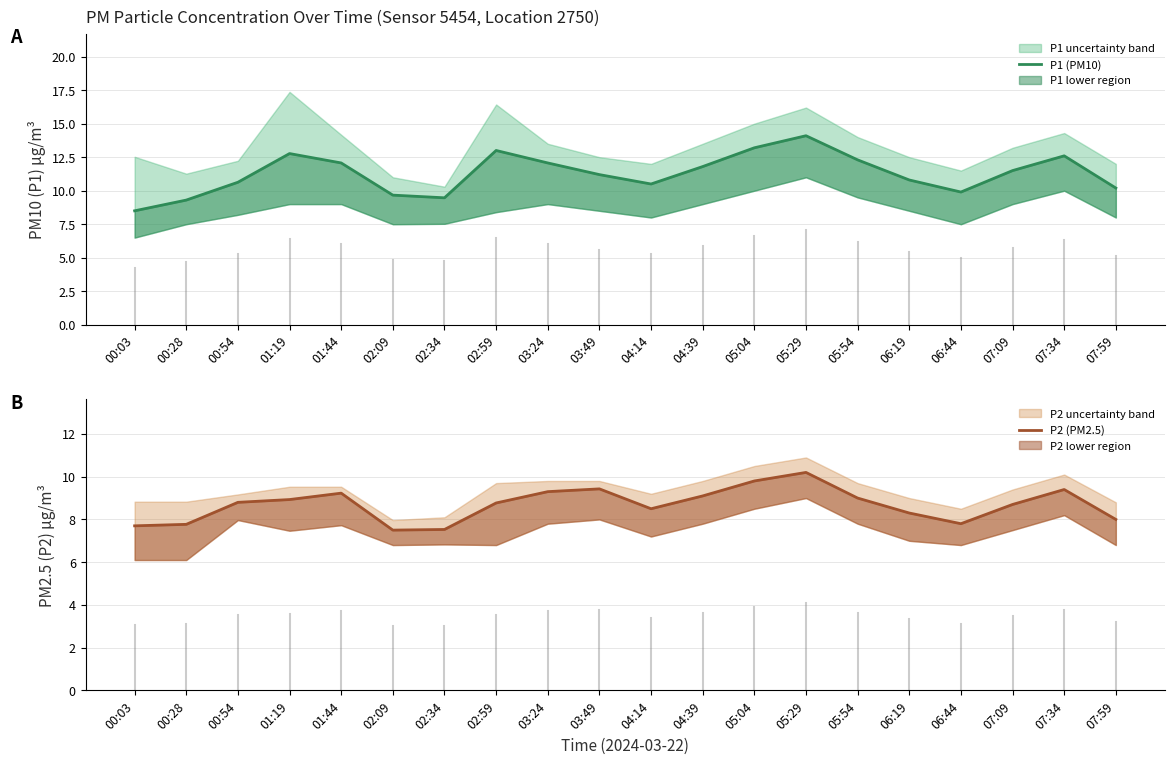

How many interior local valleys does the P1 (PM10) series have?

3